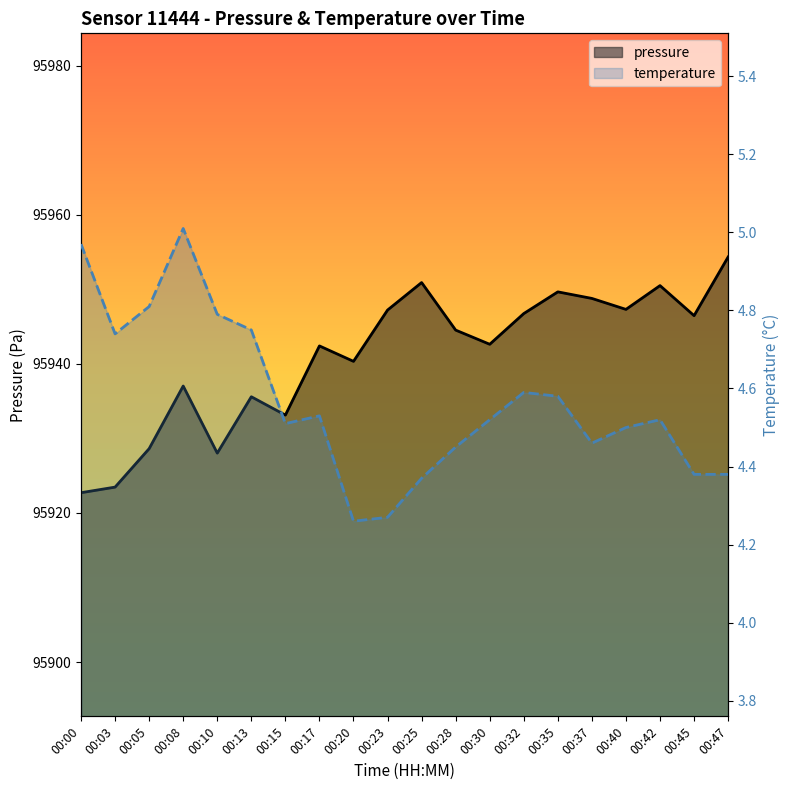

List the series in order of their overall mean, highest first.

pressure, temperature